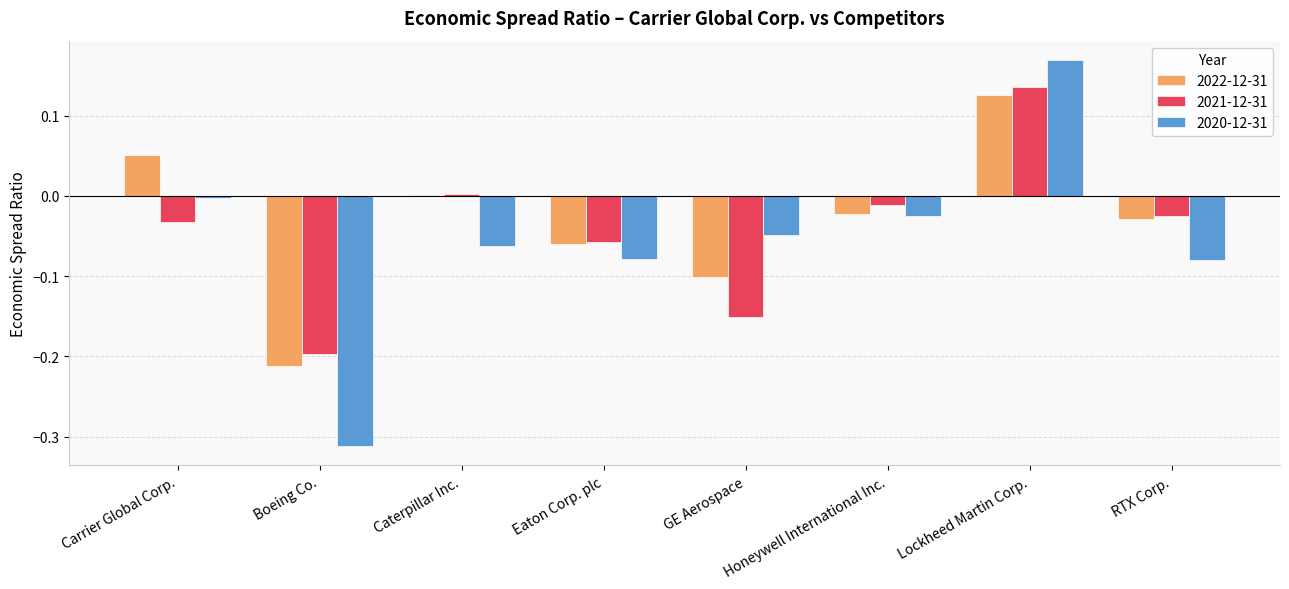

What is the sum of all 2020-12-31 values?

-0.4